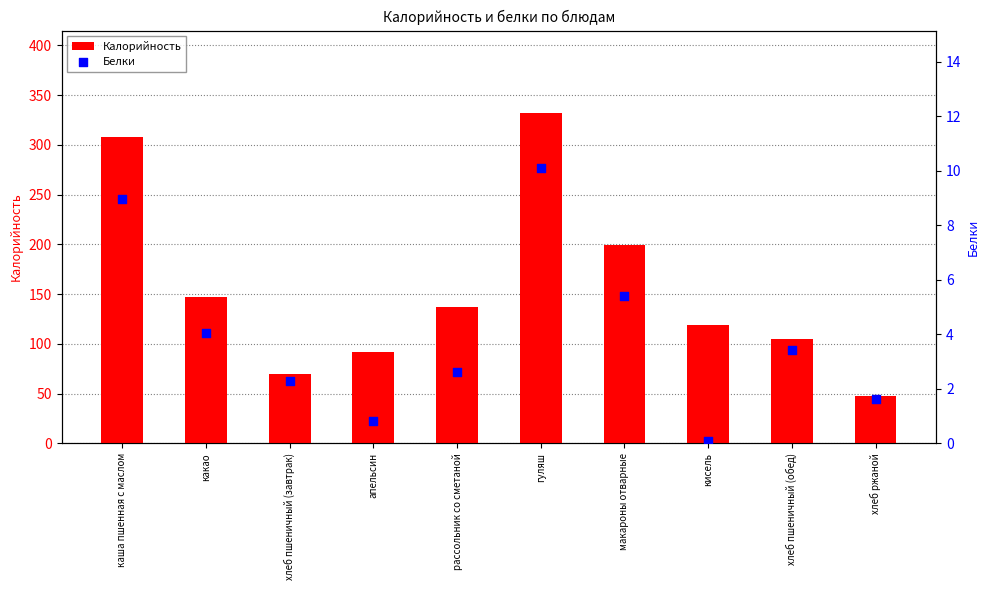

At how many categories does at least one series exceed 20?

10